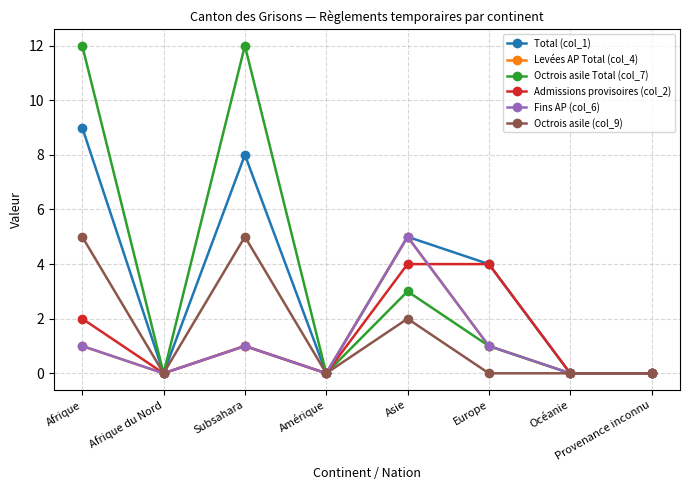

The Octrois asile Total (col_7) series shows -5 at Afrique du Nord. True or false?

False